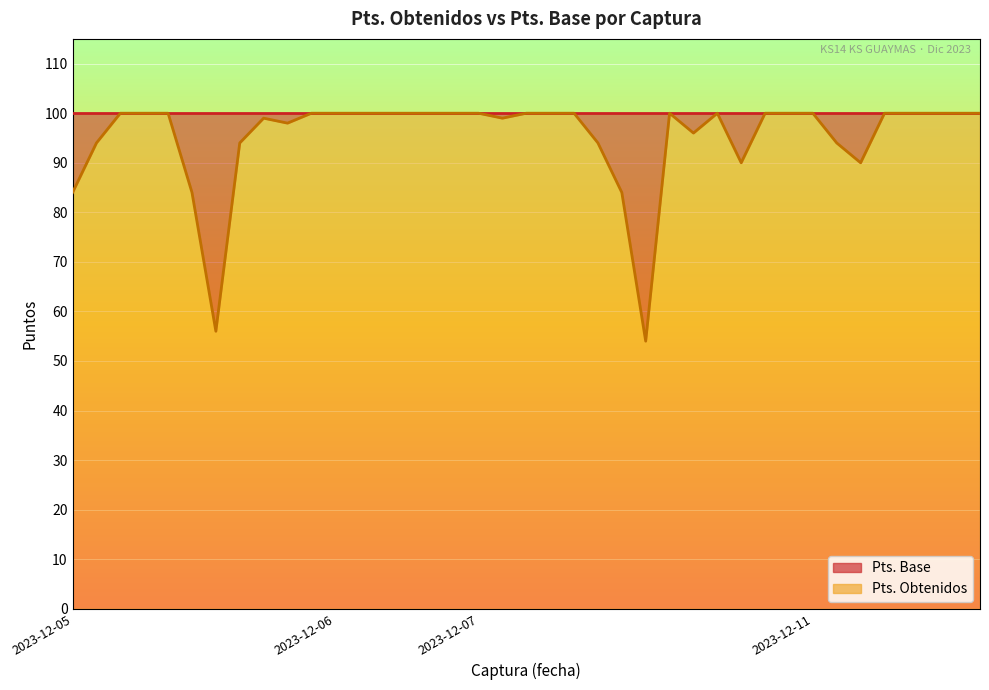

What is the maximum value shown in the chart?

100